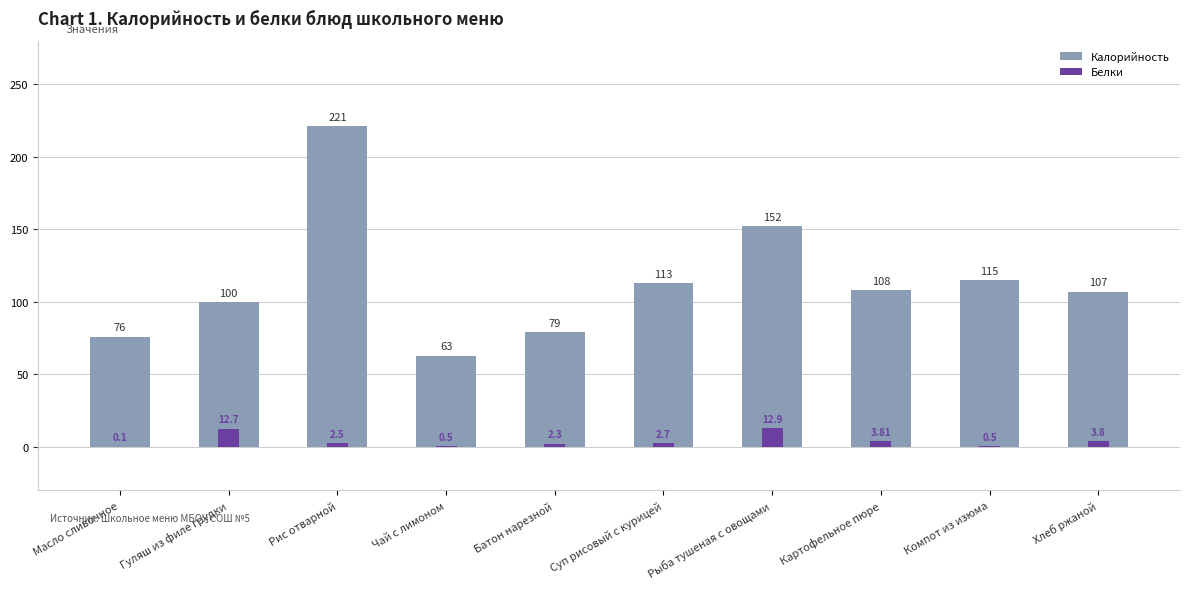

The value of Белки at Гуляш из филе грудки is 8.8. True or false?

False